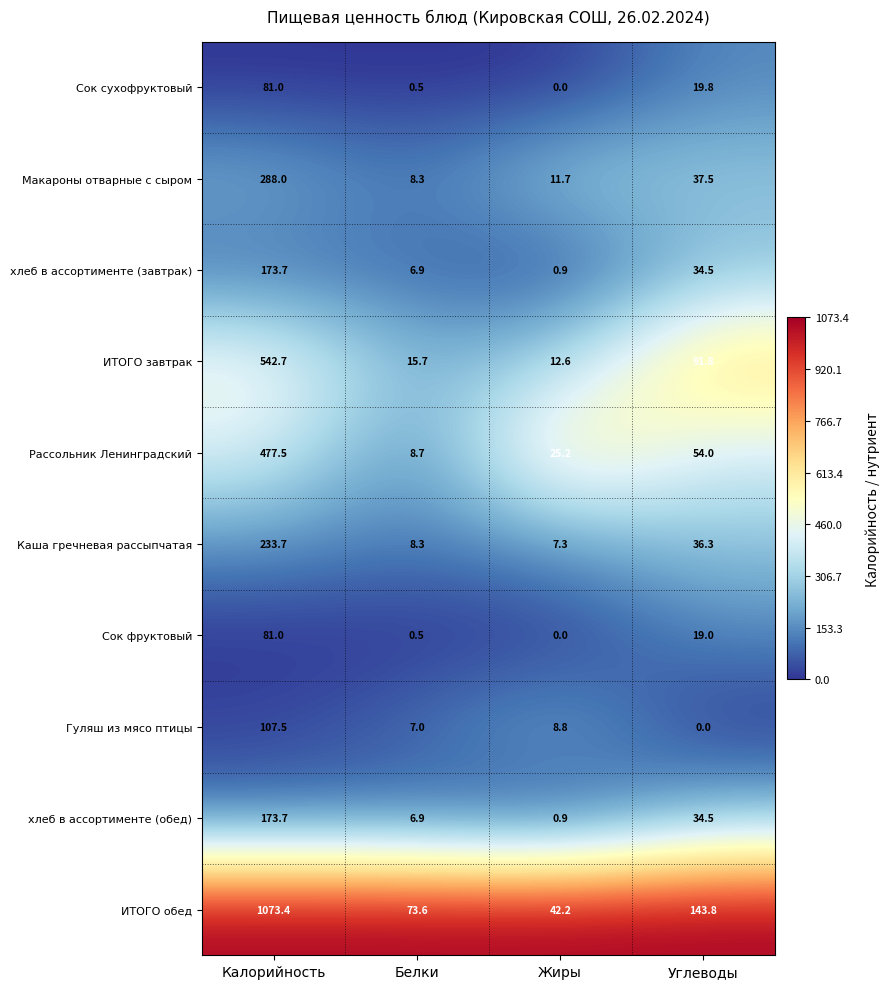

Which series has the widest spread of values?

ИТОГО обед